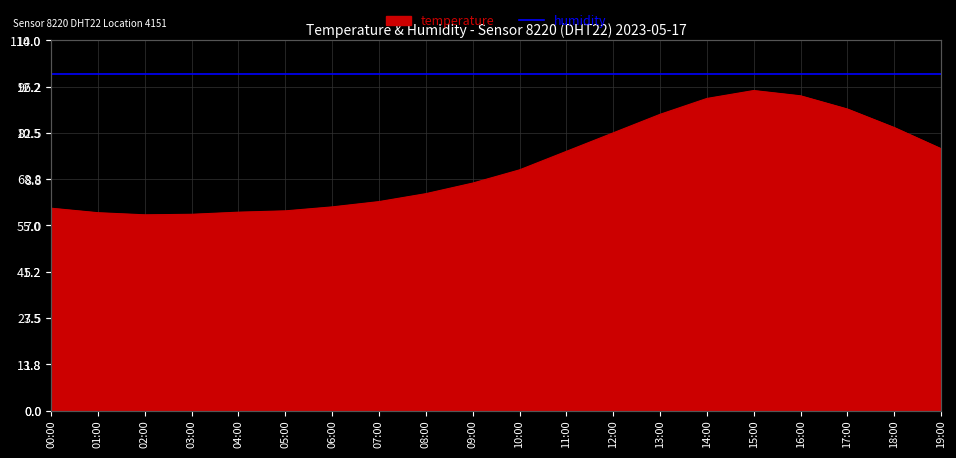

Reading left to right, extract all data points from this chart.

00:00=7.7	01:00=7.5	02:00=7.4	03:00=7.4	04:00=7.5	05:00=7.5	06:00=7.7	07:00=7.9	08:00=8.2	09:00=8.6	10:00=9.1	11:00=9.8	12:00=10.5	13:00=11.2	14:00=11.8	15:00=12.1	16:00=11.9	17:00=11.4	18:00=10.7	19:00=9.9